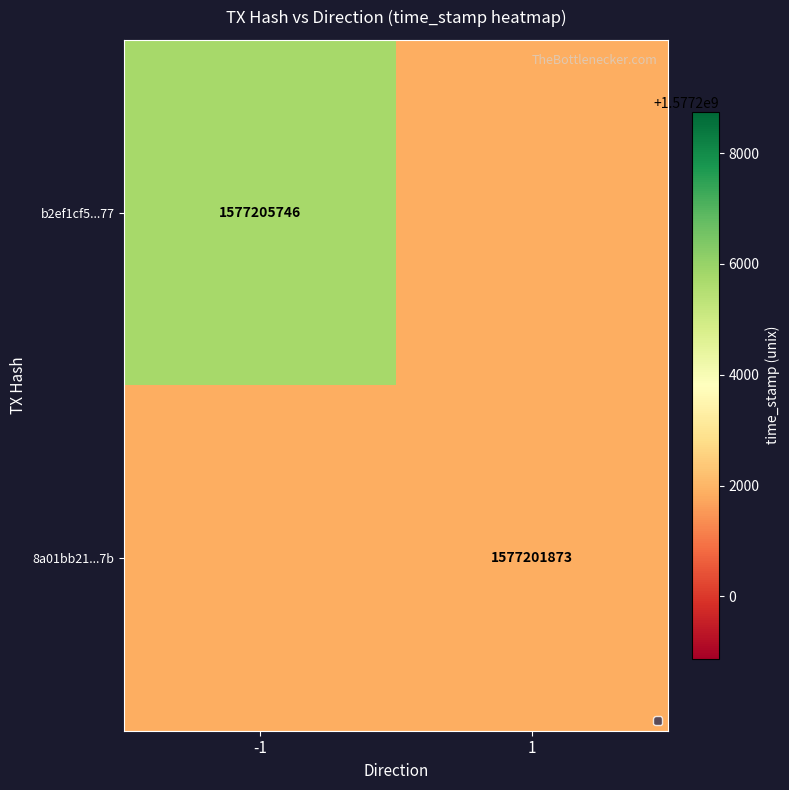

The value of b2ef1cf5...77 at -1 is 1577205746. True or false?

True